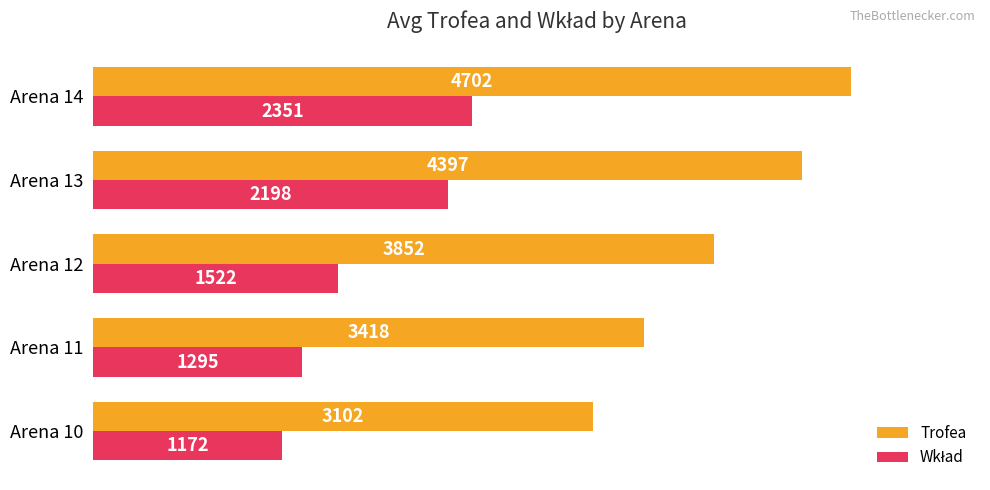

At how many categories does at least one series exceed 4568?

1